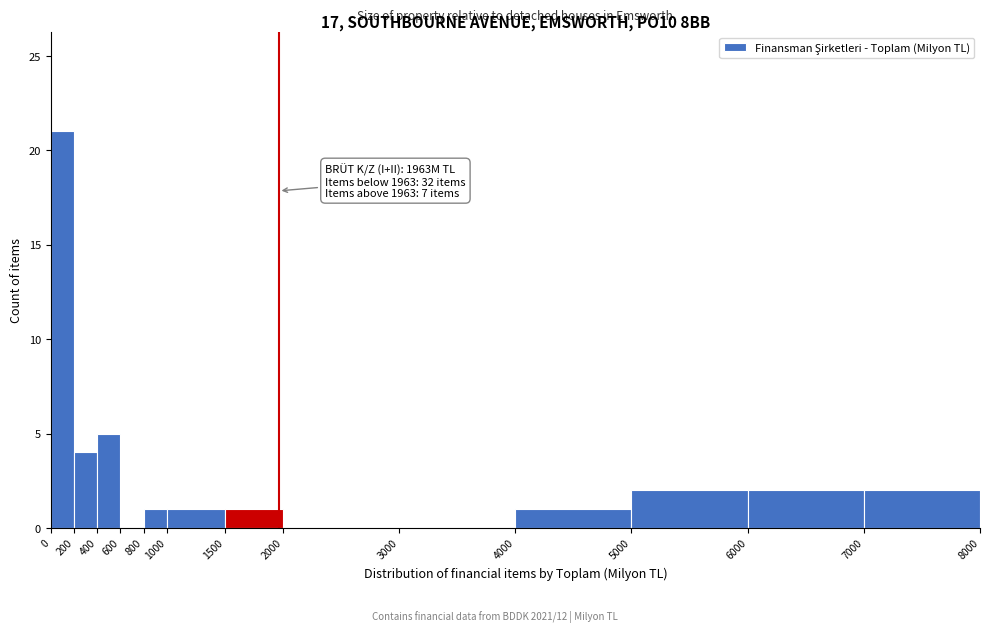

Over which range of the x-axis is the bar tallest?

0 to 200